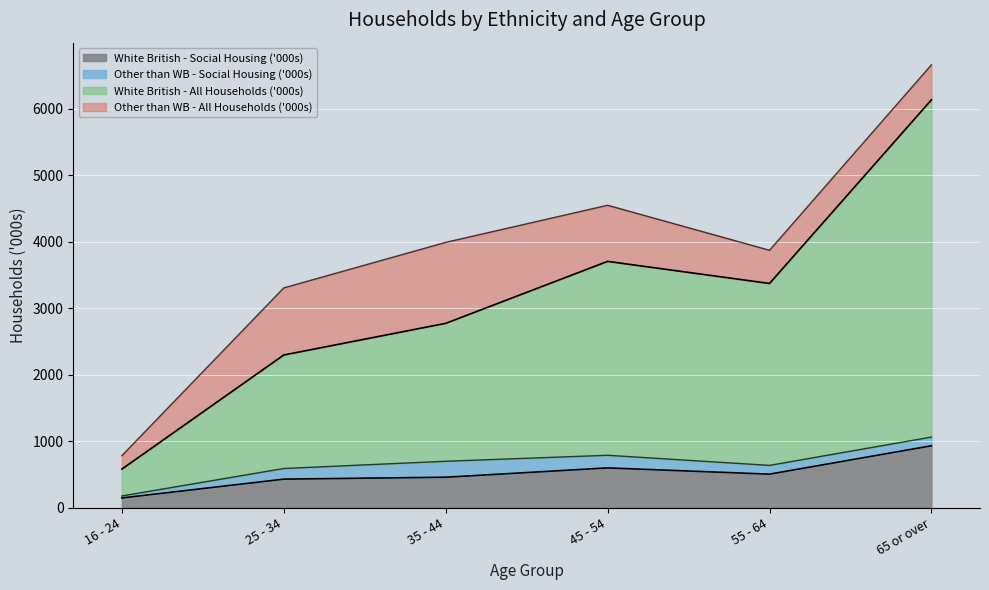

Which series has the largest total across all categories?

White British - All Households ('000s)